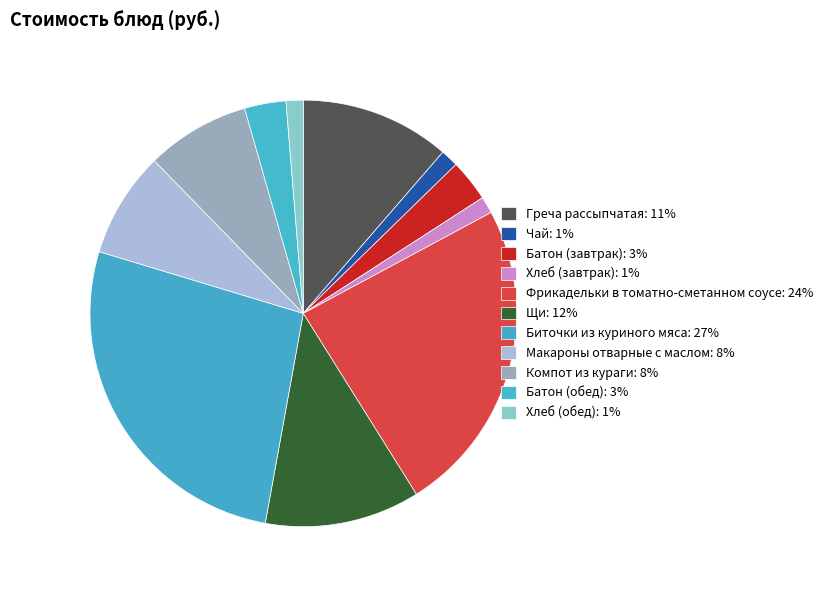

How many segments does this pie chart have?

11